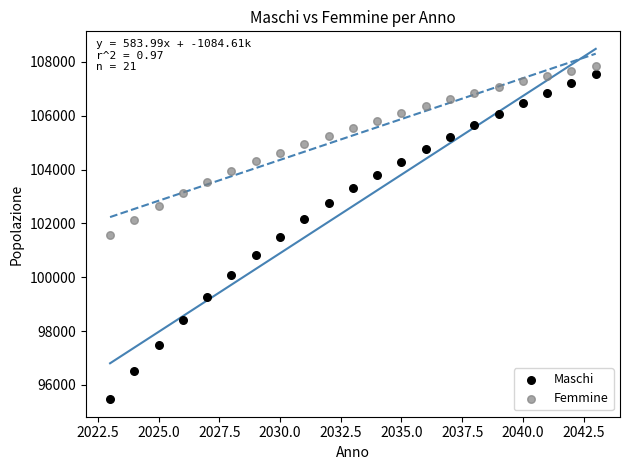

Across all data points, what is the range of Y values (max minus min)?

12365